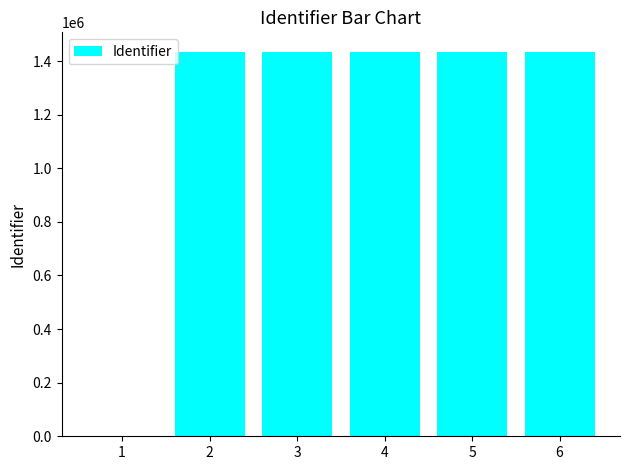

What is the sum of all values?

7176125